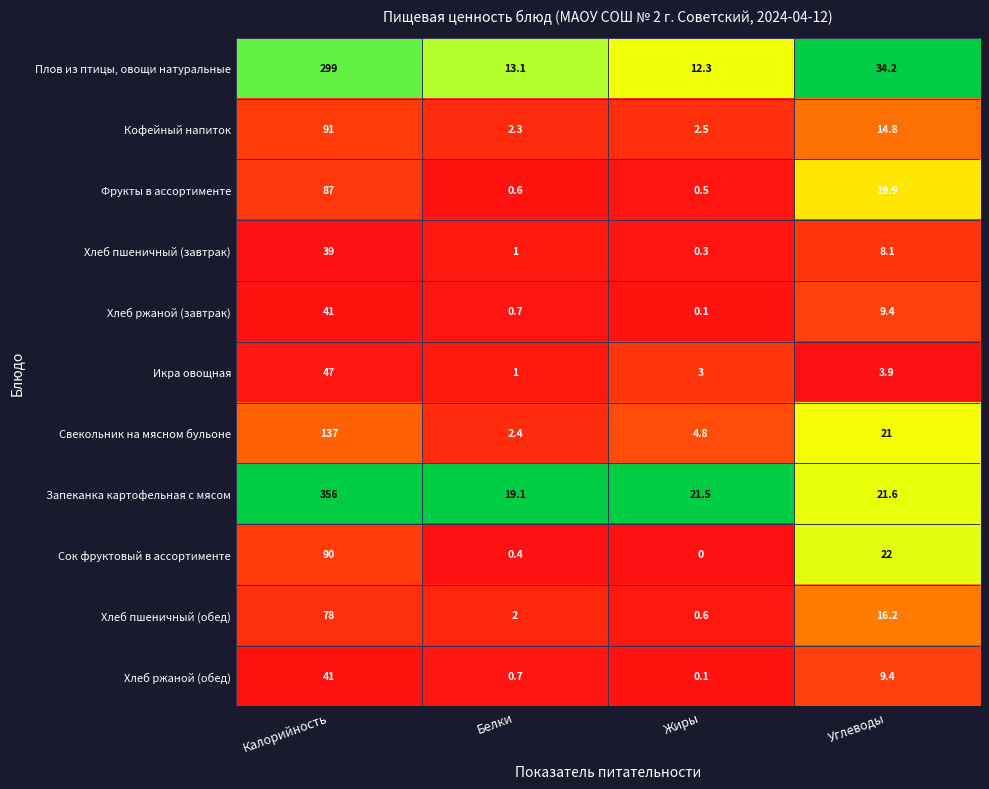

Rank the categories by Плов из птицы, овощи натуральные value from highest to lowest.

Калорийность, Углеводы, Белки, Жиры